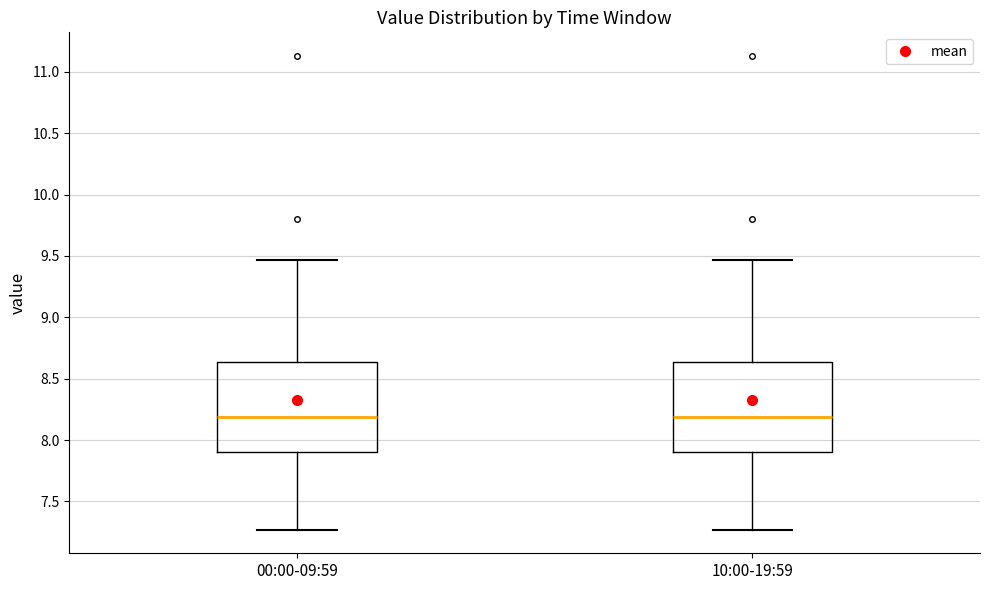

Reading left to right, transcribe this box plot: for each box, give where its median line is, the range the box spans, and where its two whiskers end, as read against the y-axis. The values are not printed on the chart, so give them approximately, as read against the axis.

00:00-09:59: median 8.20, box 7.90 to 8.65, whiskers 7.25 to 9.45
10:00-19:59: median 8.20, box 7.90 to 8.65, whiskers 7.25 to 9.45